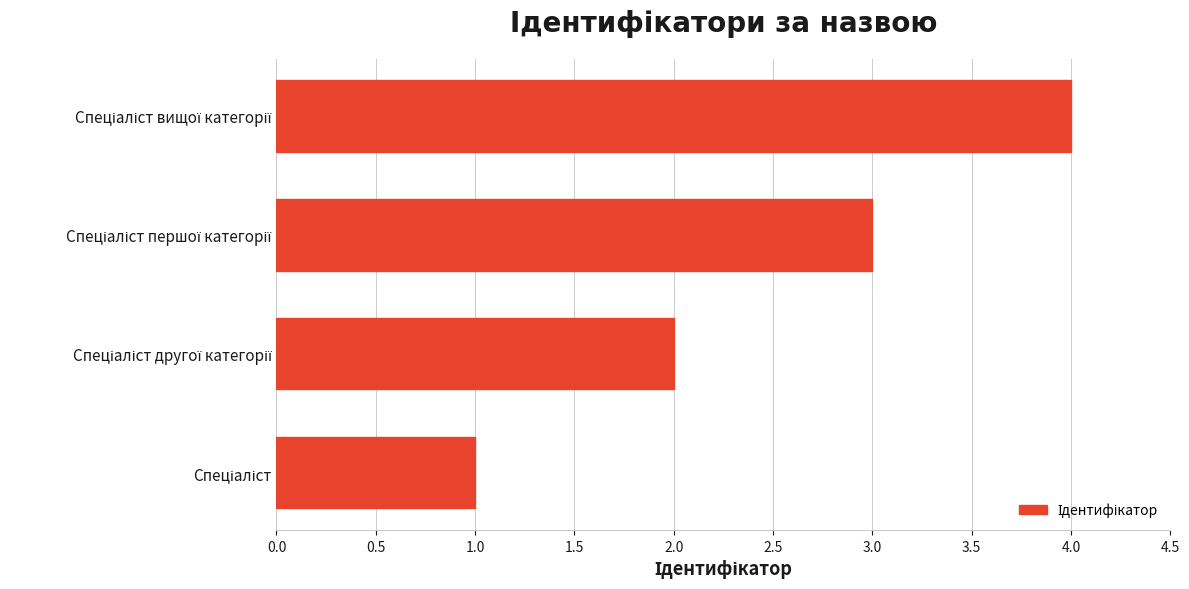

What is the maximum value shown in the chart?

4